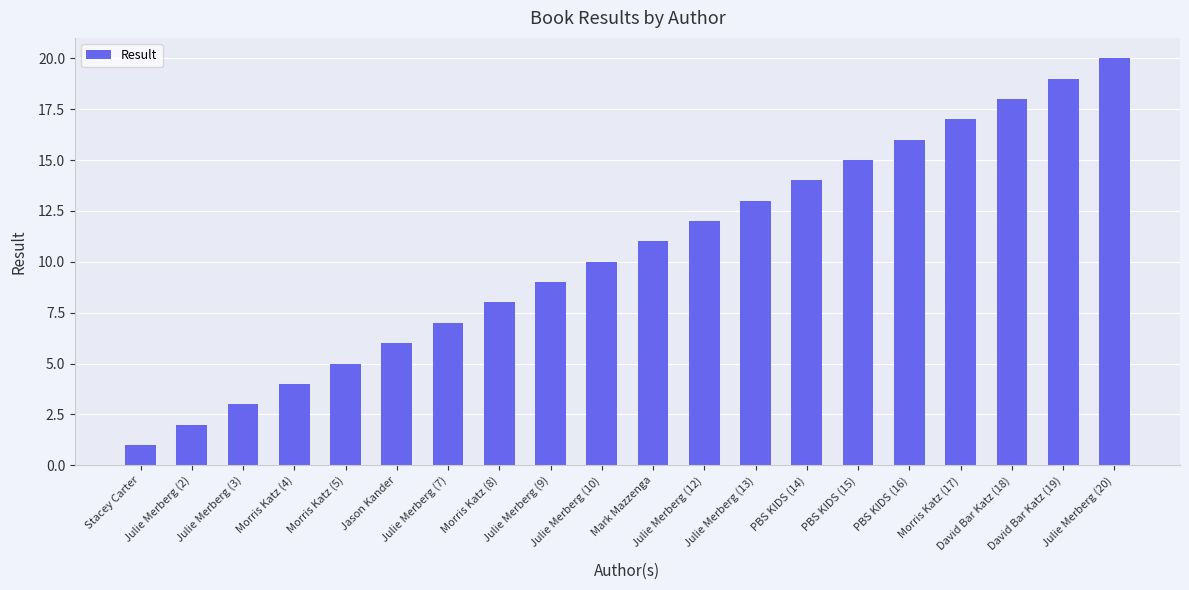

True or false: the data shows 3 at Mark Mazzenga.

False